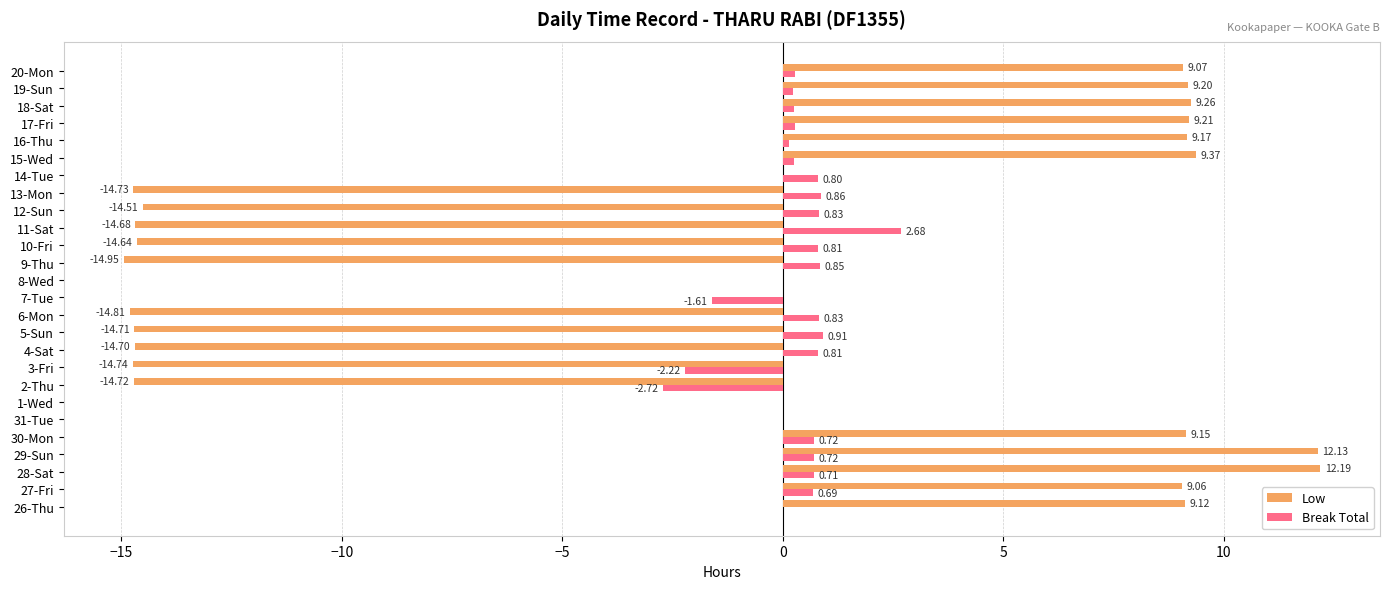

At which category is the sum across all series the highest?

28-Sat